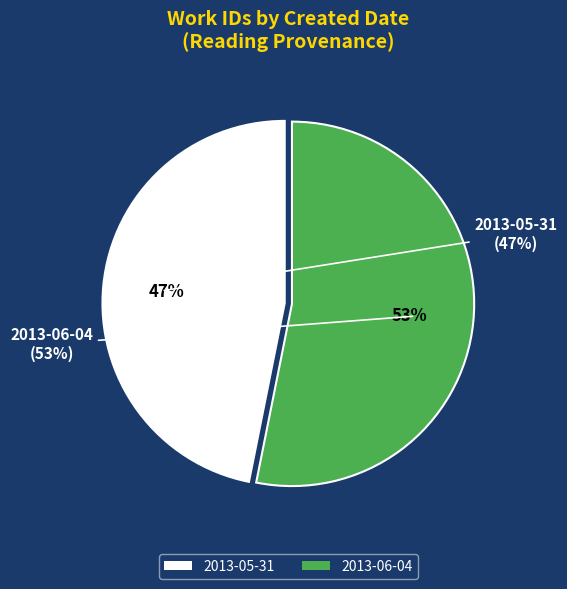

How many slices are in this pie chart?

2